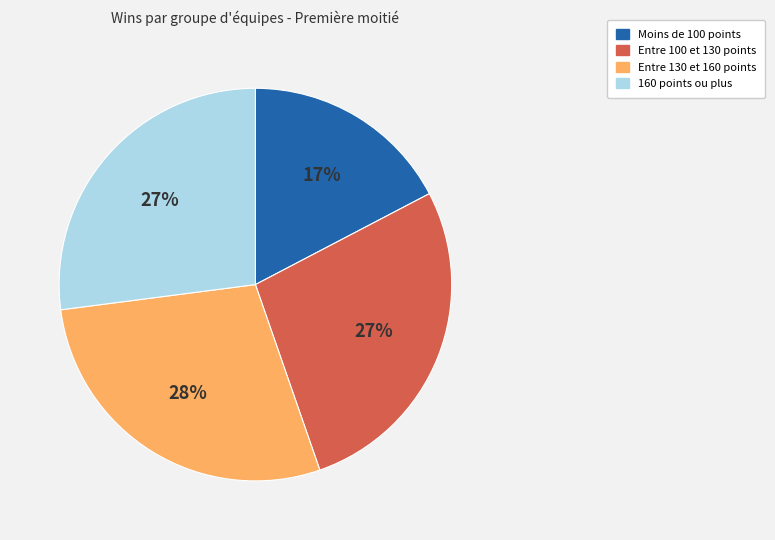

Is there a majority slice in this chart?

No